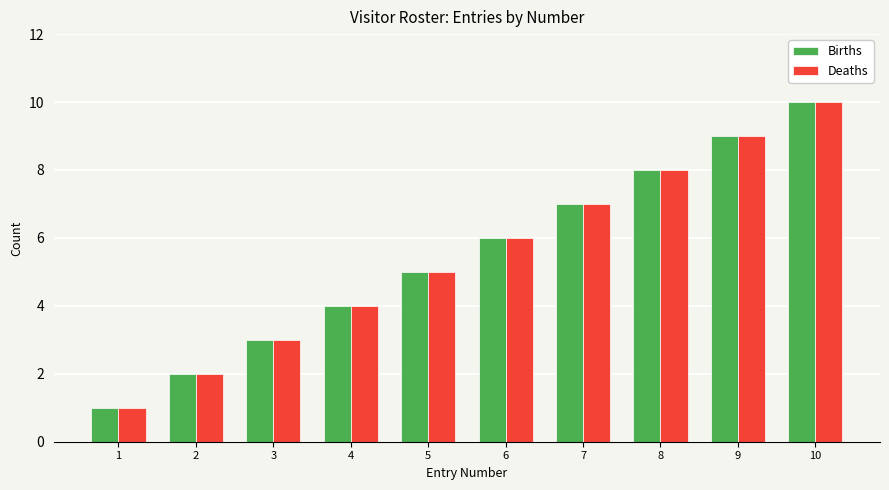

Are the bars horizontal?

No